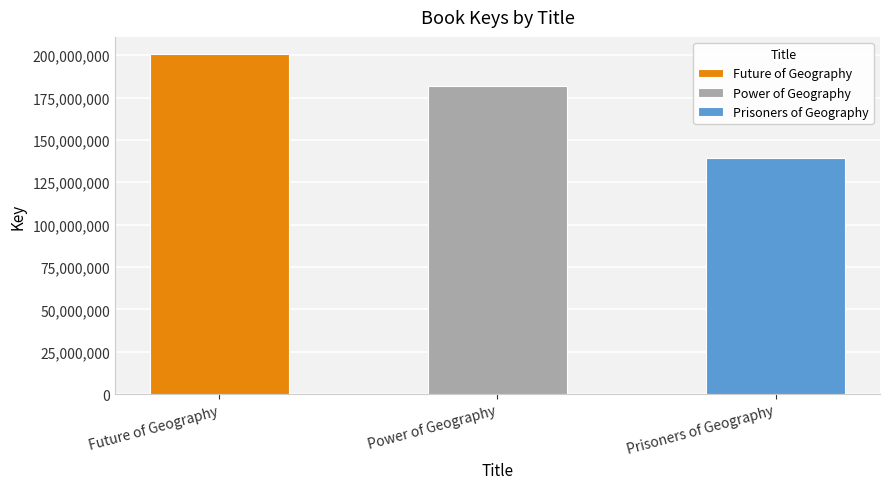

What is the maximum value shown in the chart?

200768358